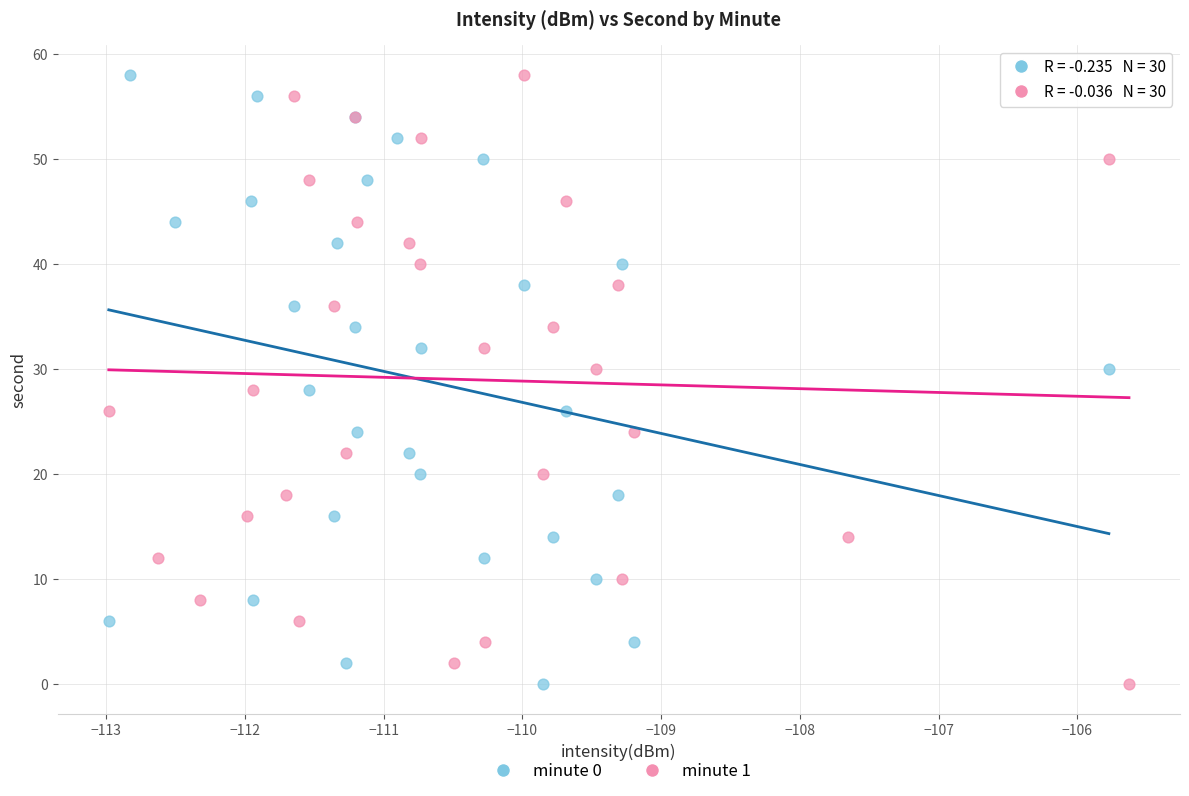

What are all the series names shown in the legend?

minute 0, minute 1